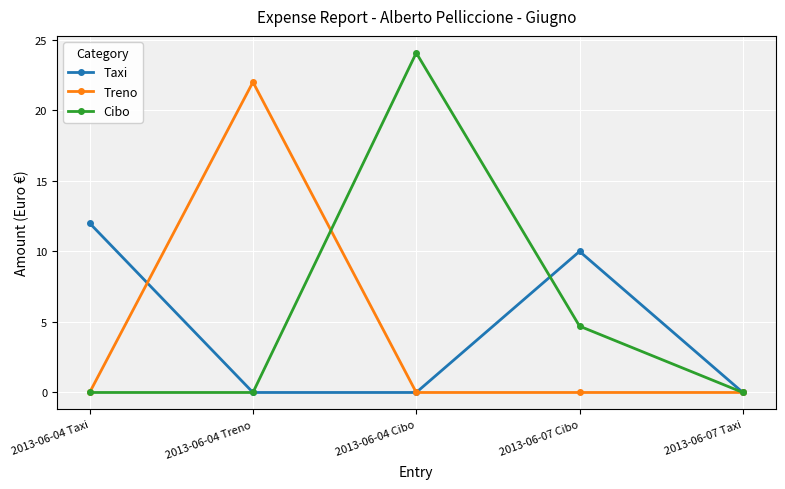

Between 2013-06-04 Treno and 2013-06-07 Cibo, which series saw the biggest shift?

Treno